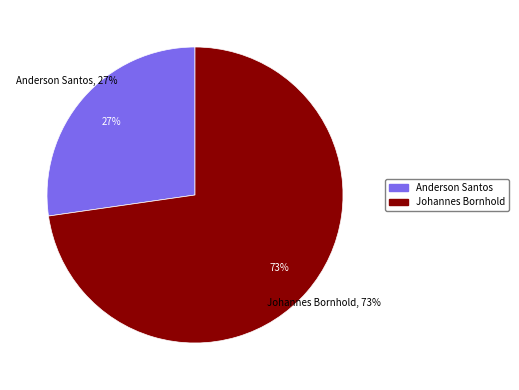

To the nearest percent, what is the combined percentage of Johannes Bornhold and Anderson Santos?

100%